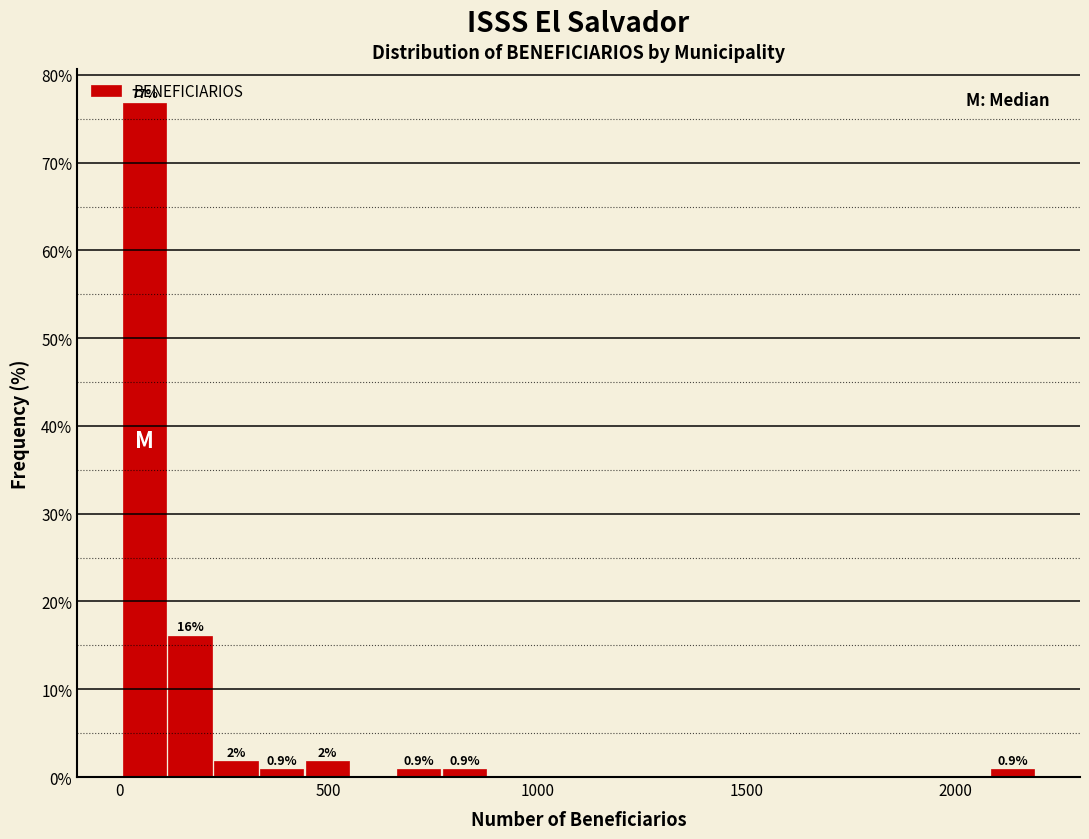

Read against the x-axis, roughly where is the centre of the tallest bar?

50